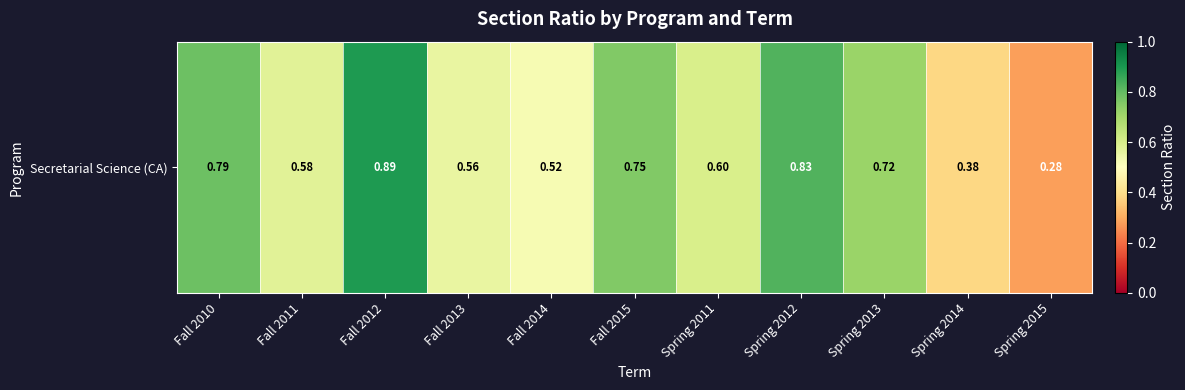

Rank the categories by value from highest to lowest.

Fall 2012, Spring 2012, Fall 2010, Fall 2015, Spring 2013, Spring 2011, Fall 2011, Fall 2013, Fall 2014, Spring 2014, Spring 2015